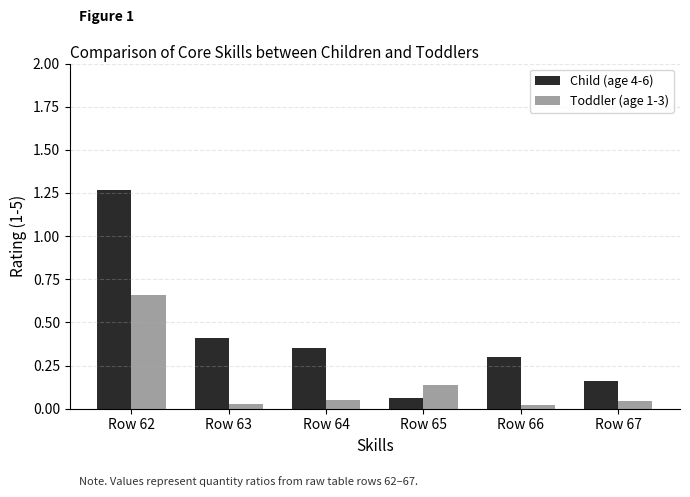

At which label is Child (age 4-6) closest to 0?

Row 65